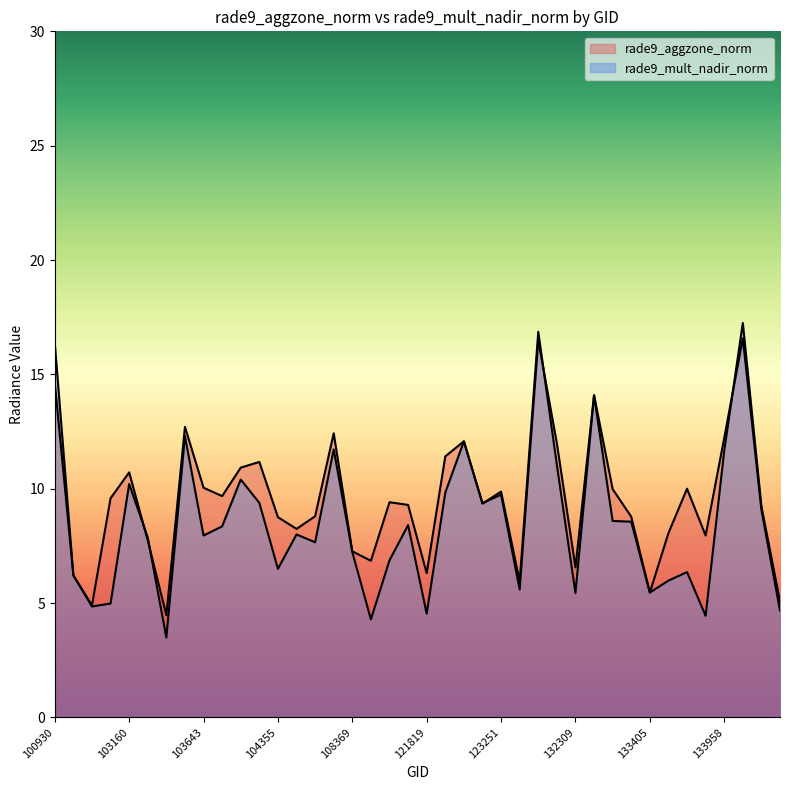

How many times do rade9_aggzone_norm and rade9_mult_nadir_norm cross each other?

5